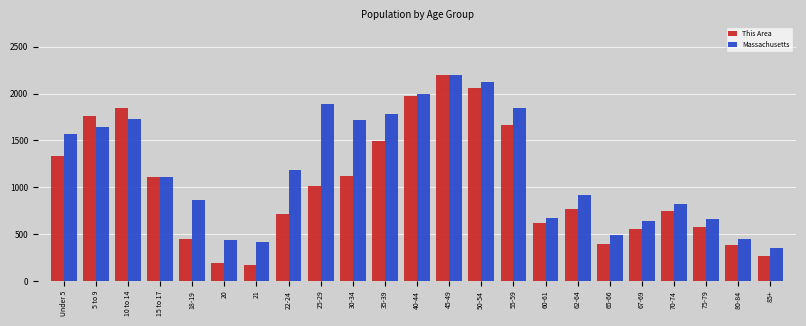

The Massachusetts series shows 301.9 at 75-79. True or false?

False